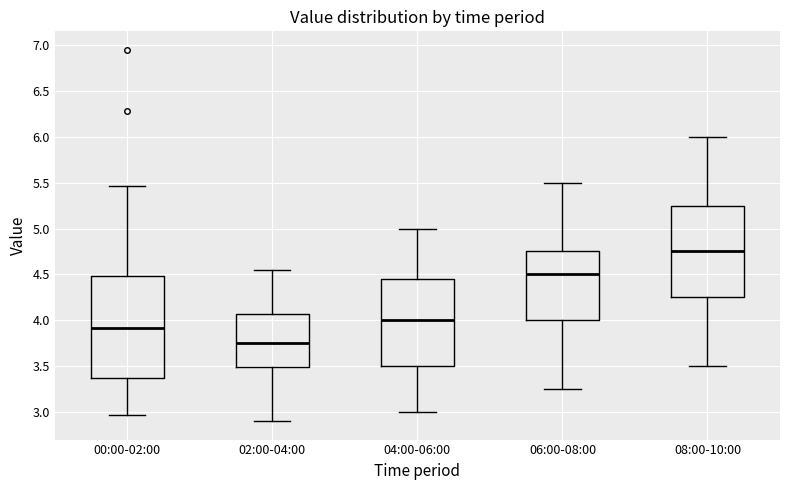

Which box is the tallest, from its lower edge to its upper edge?

00:00-02:00